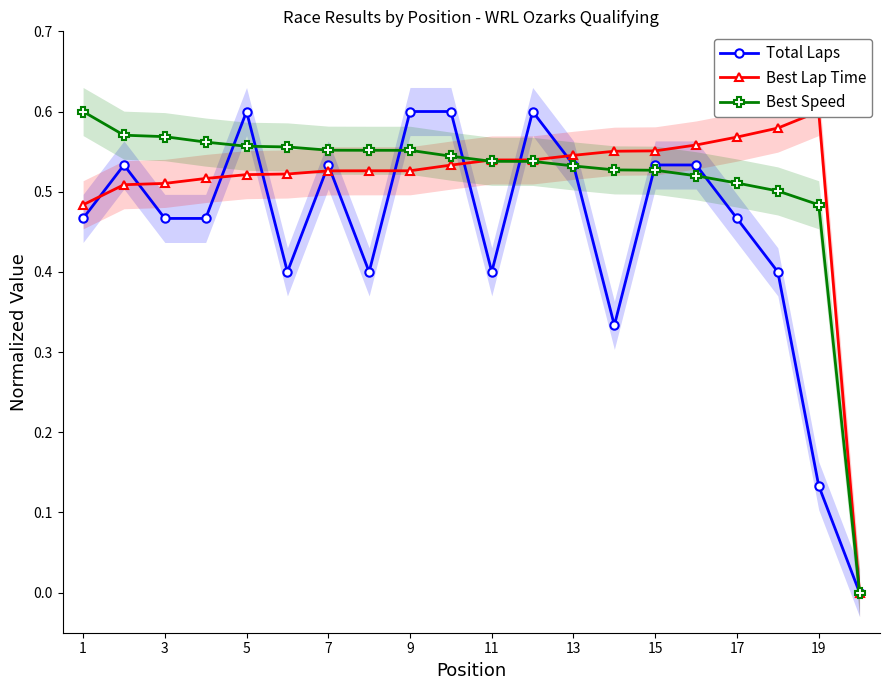

Reading left to right, what are all the values shown in this chart?

Total Laps: 0.5	0.5	0.5	0.5	0.6	0.4	0.5	0.4	0.6	0.6	0.4	0.6	0.5	0.3	0.5	0.5	0.5	0.4	0.1	0.0
Best Lap Time: 0.5	0.5	0.5	0.5	0.5	0.5	0.5	0.5	0.5	0.5	0.5	0.5	0.5	0.6	0.6	0.6	0.6	0.6	0.6	0.0
Best Speed: 0.6	0.6	0.6	0.6	0.6	0.6	0.6	0.6	0.6	0.5	0.5	0.5	0.5	0.5	0.5	0.5	0.5	0.5	0.5	0.0